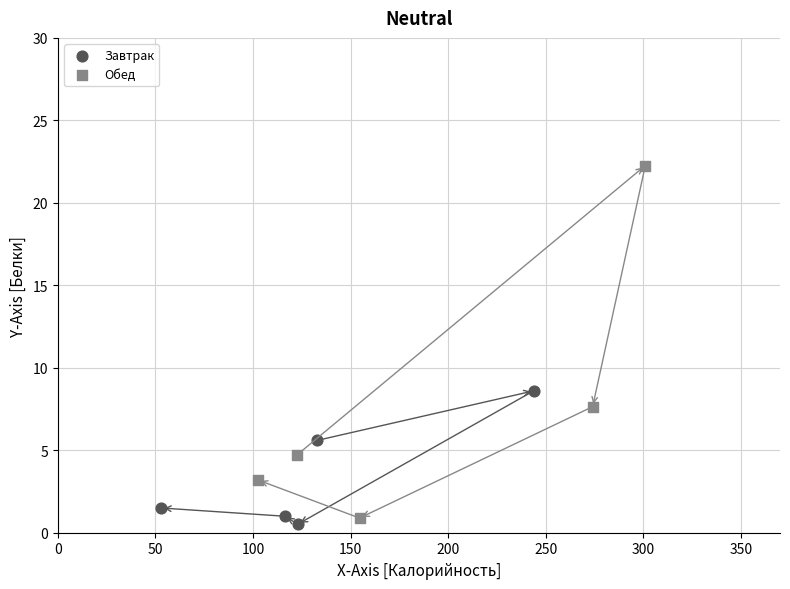

Which series reaches the maximum Y coordinate?

Обед